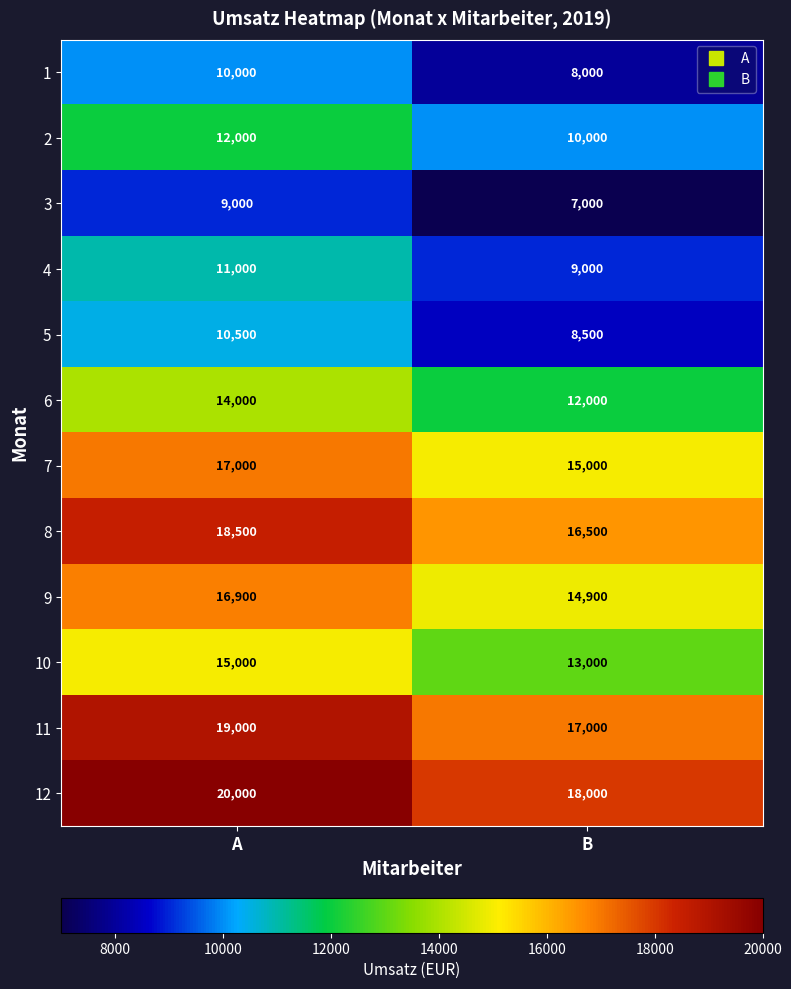

Which series has the largest total across all categories?

12